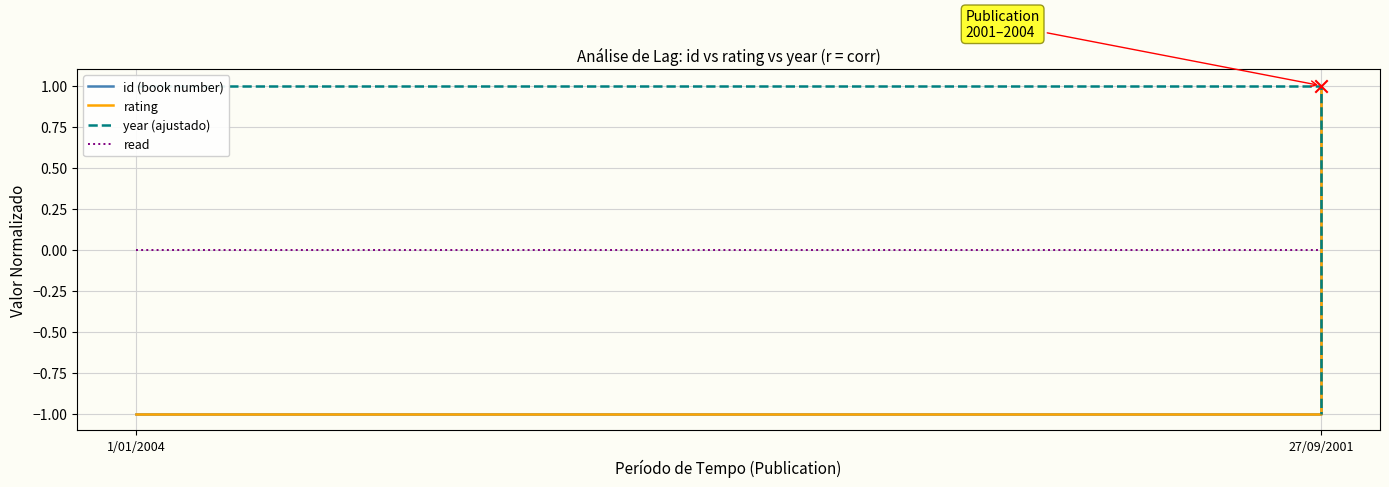

Which series has the largest total across all categories?

id (book number)